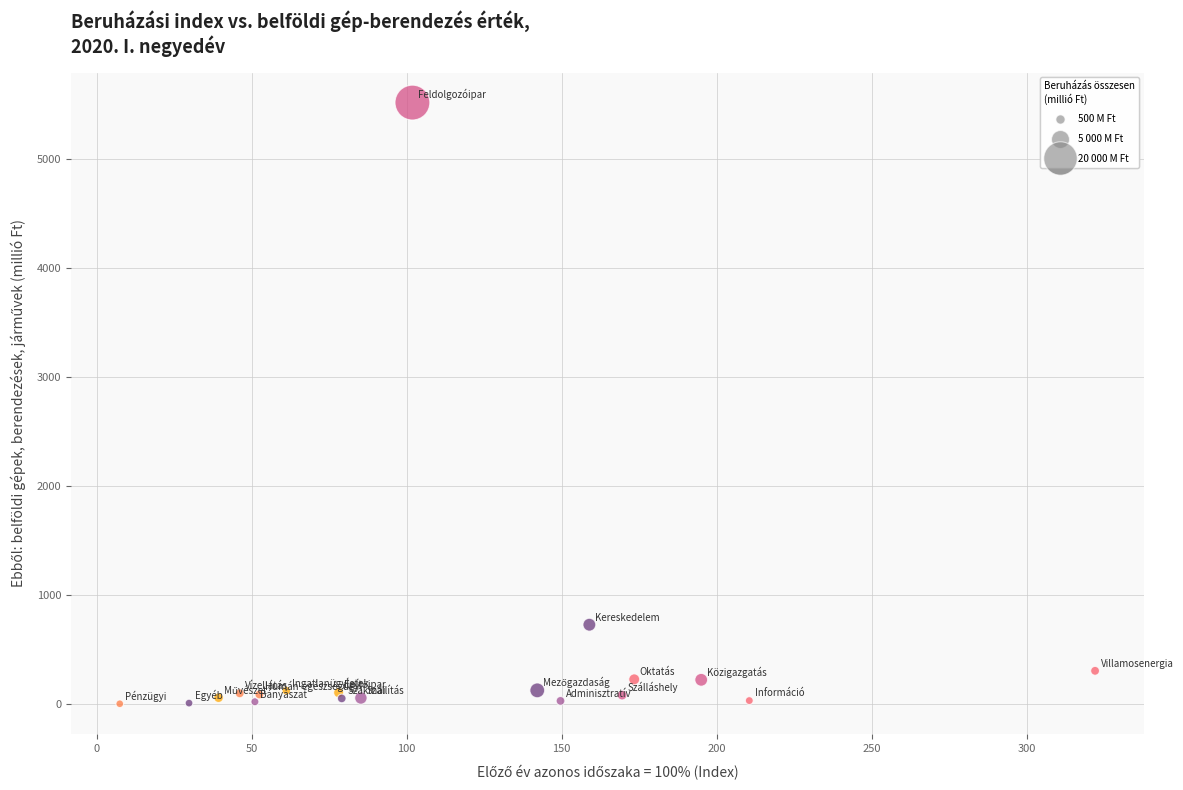

What Y value in the scatter plot is closest to 2760?

726.0